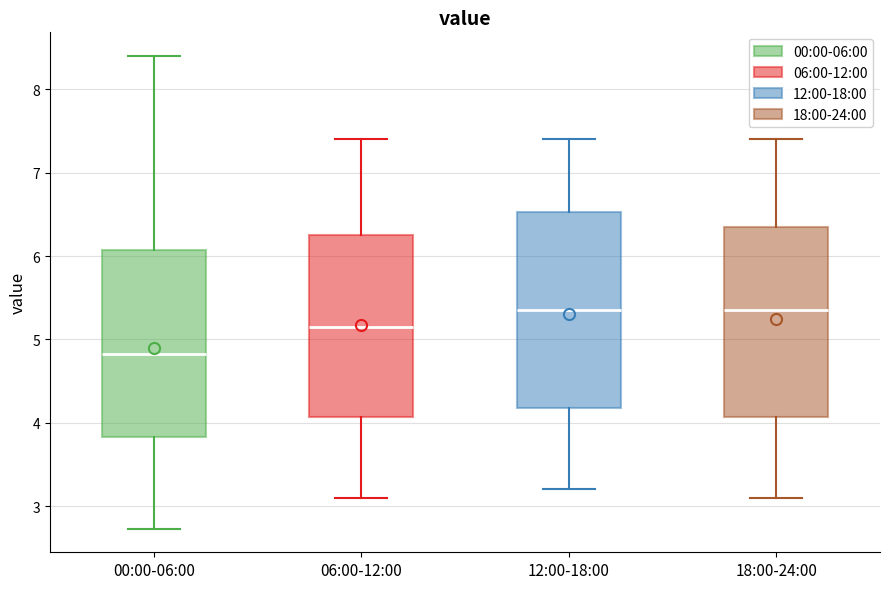

Which box's median line is the lowest?

00:00-06:00